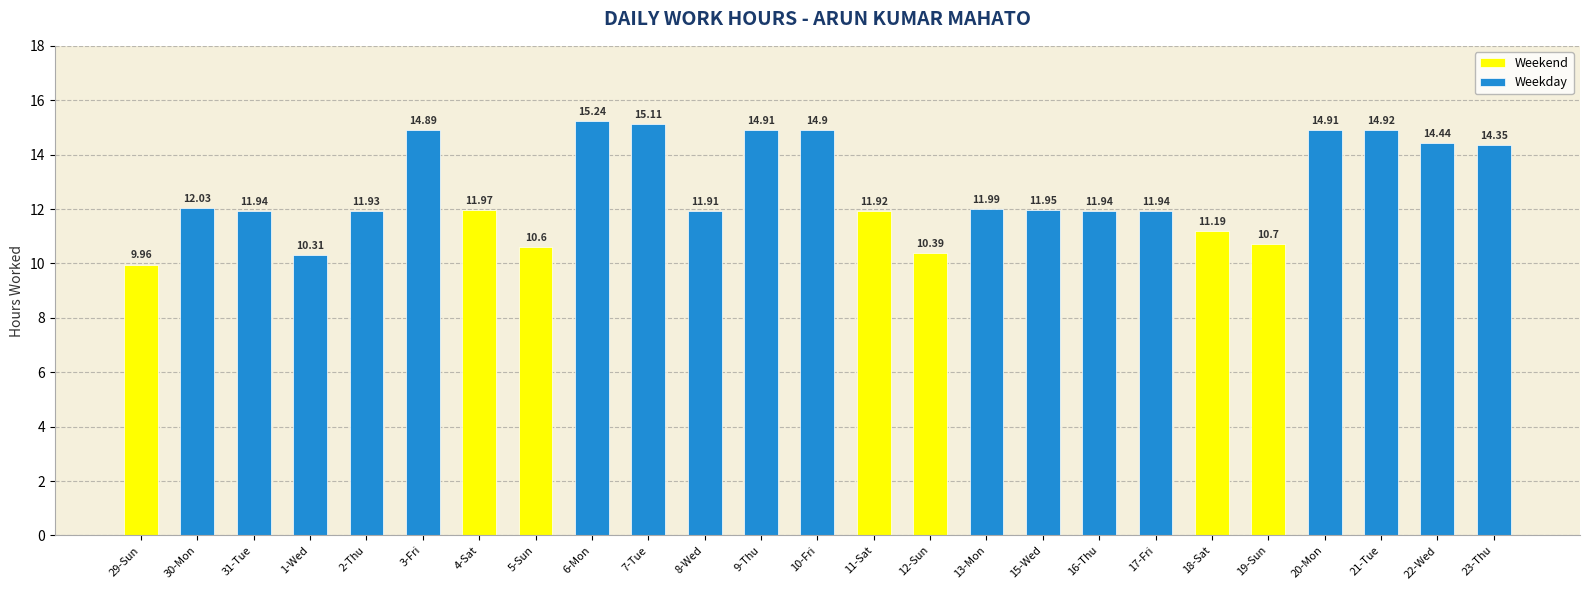

Reading right to left, list all the values displayed in this chart.

14.3	14.4	14.9	14.9	10.7	11.2	11.9	11.9	11.9	12.0	10.4	11.9	14.9	14.9	11.9	15.1	15.2	10.6	12.0	14.9	11.9	10.3	11.9	12.0	10.0